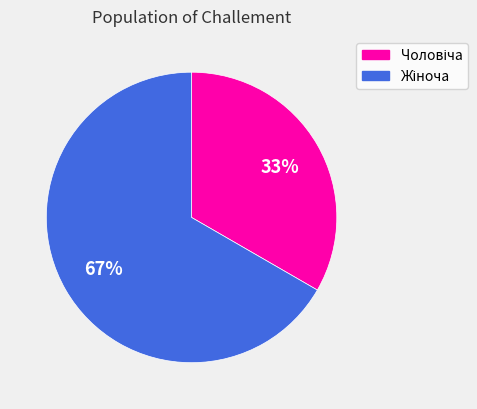

Does any single category account for the majority?

Yes